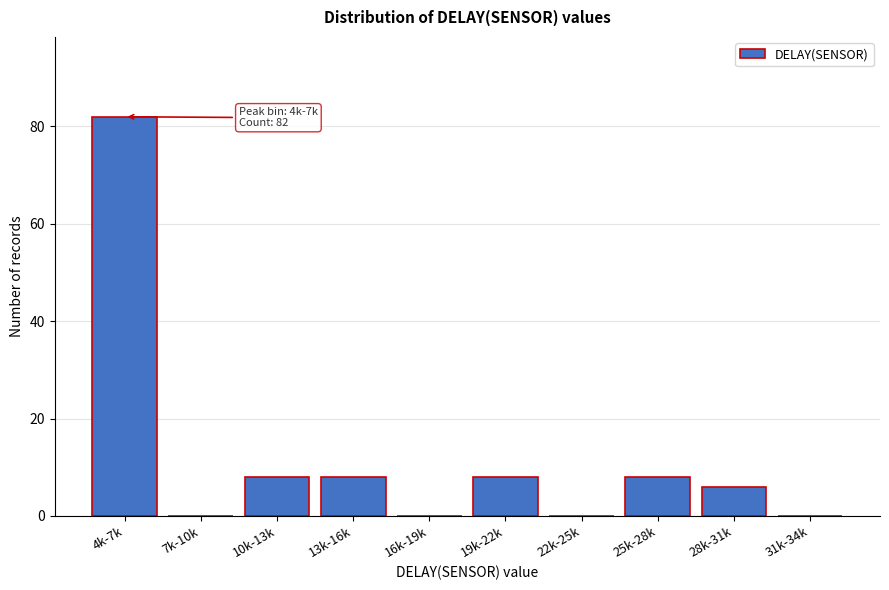

Reading right to left, what are all the values shown in this chart?

31k-34k=0	28k-31k=6	25k-28k=8	22k-25k=0	19k-22k=8	16k-19k=0	13k-16k=8	10k-13k=8	7k-10k=0	4k-7k=82